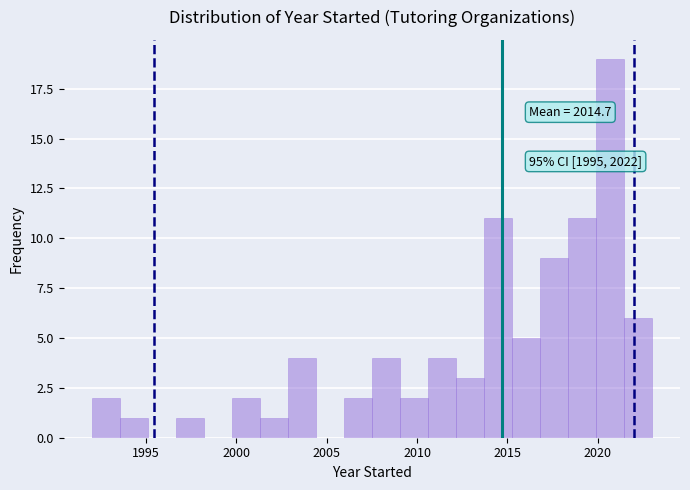

Around what value on the x-axis is the tallest bar? Give the approximate position of its centre, as read against the axis.

2020.5